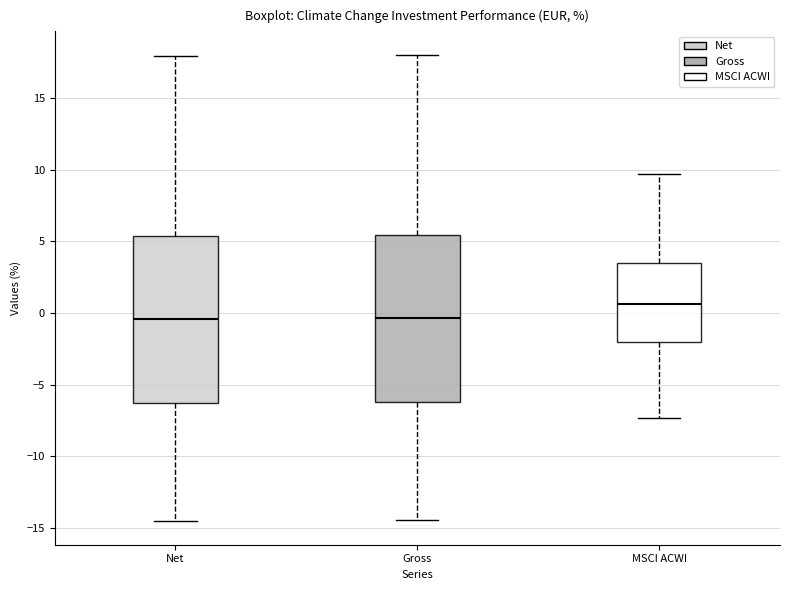

Reading left to right, read every box against the y-axis: the position of its median line, the range the box covers, and the ends of its whiskers. The values are not printed on the chart, so give them approximately, as read against the axis.

Net: median -0.5, box -6.5 to 5.5, whiskers -14.5 to 18.0
Gross: median -0.5, box -6.0 to 5.5, whiskers -14.5 to 18.0
MSCI ACWI: median 0.5, box -2.0 to 3.5, whiskers -7.5 to 9.5